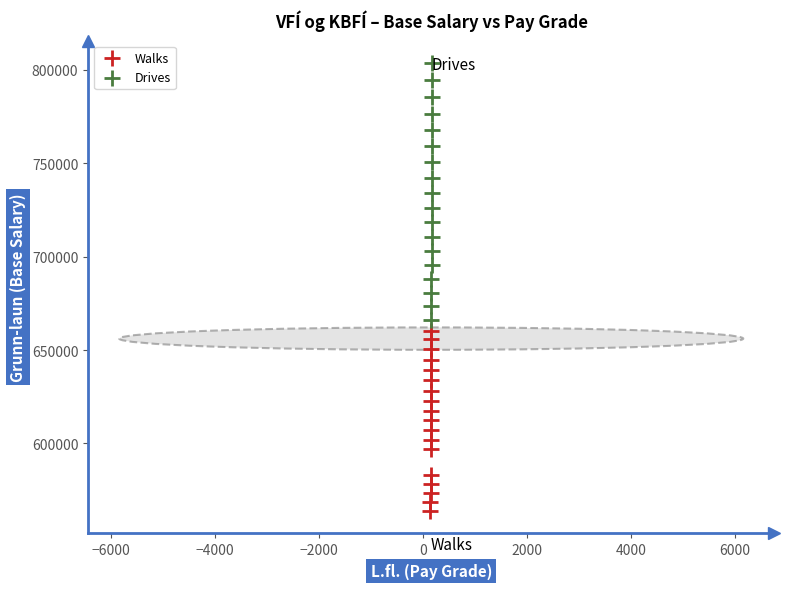

Which series reaches the maximum Y coordinate?

Drives